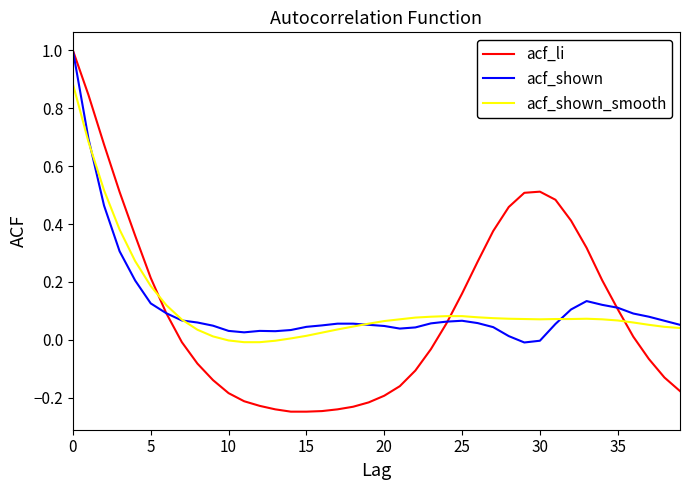

Which series has the widest spread of values?

acf_li